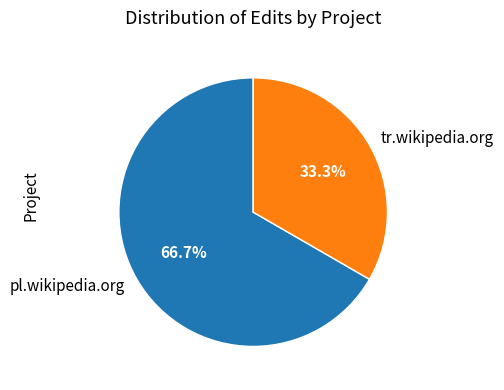

To the nearest percent, what is the difference between the pl.wikipedia.org and tr.wikipedia.org slice percentages?

33%